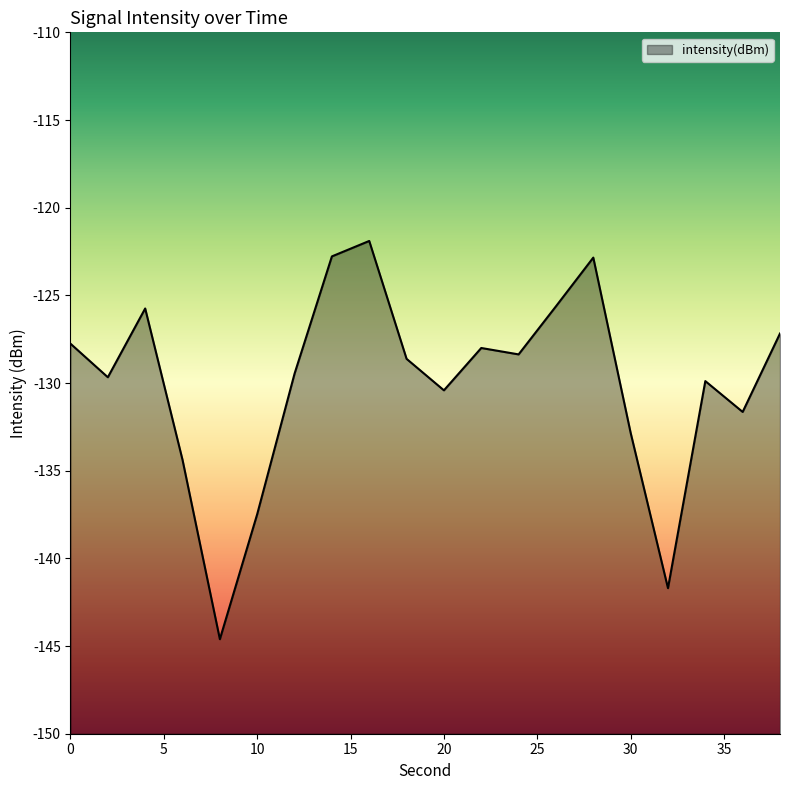

How many lines are shown in the chart?

1